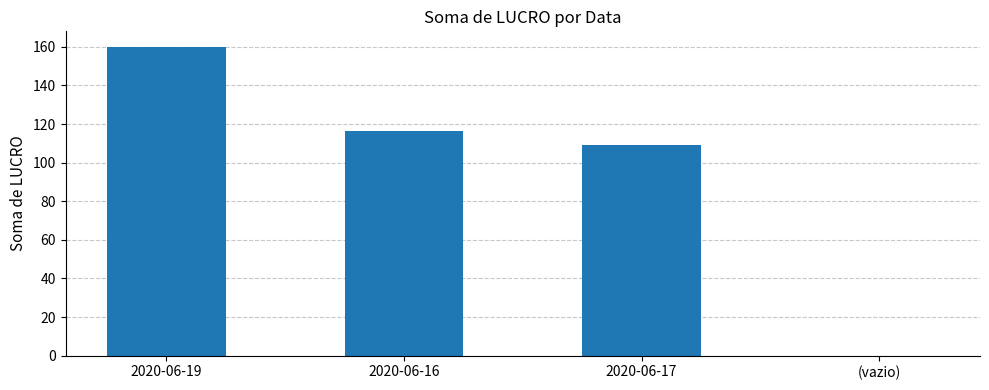

At which category does the chart reach its peak across all series?

2020-06-19